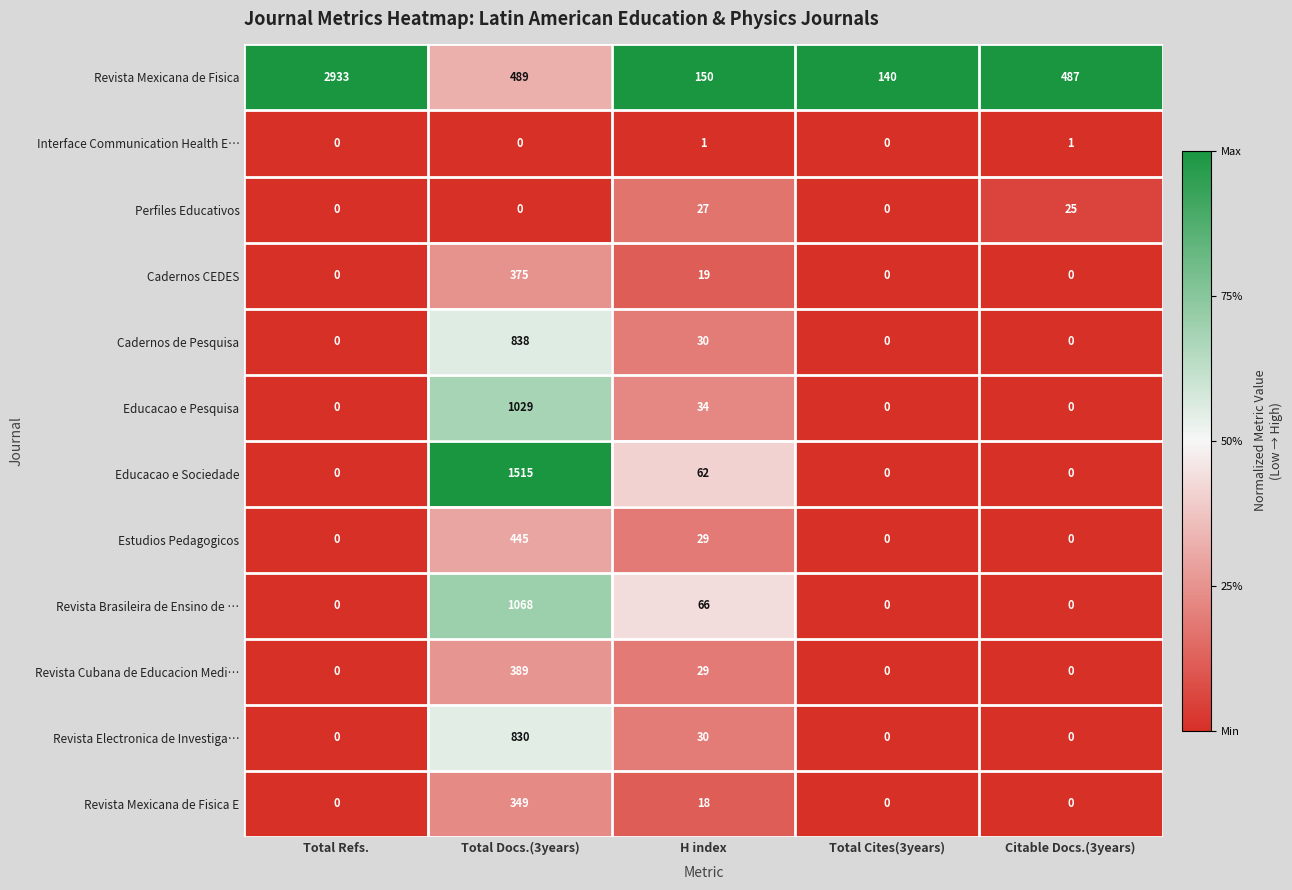

What is the difference between the maximum and second lowest values in the Revista Brasileira de Ensino de … series?

1068